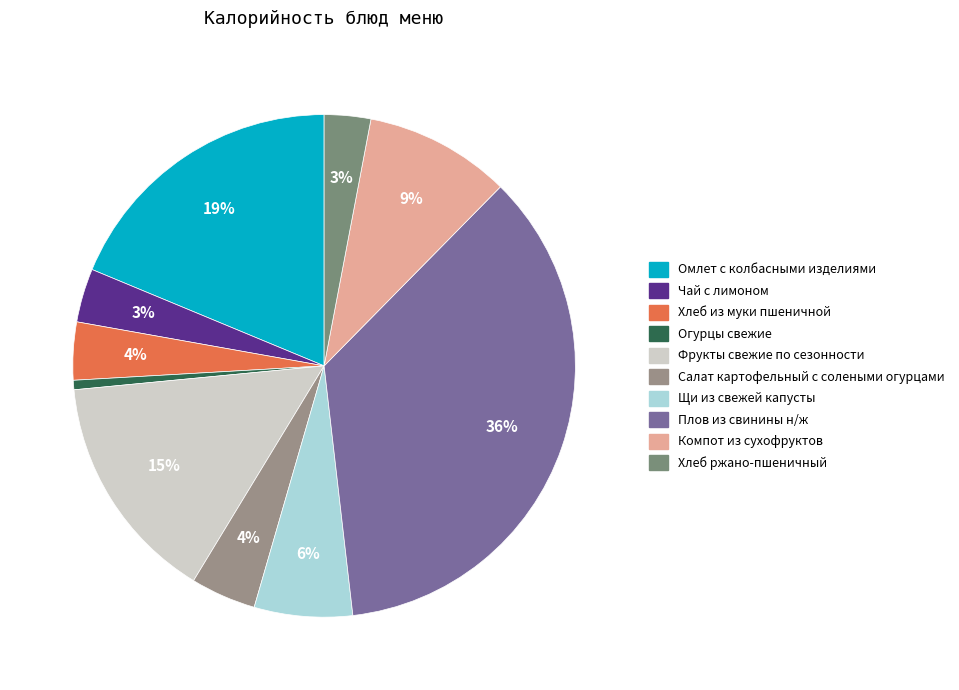

Count the number of slices in the pie.

10